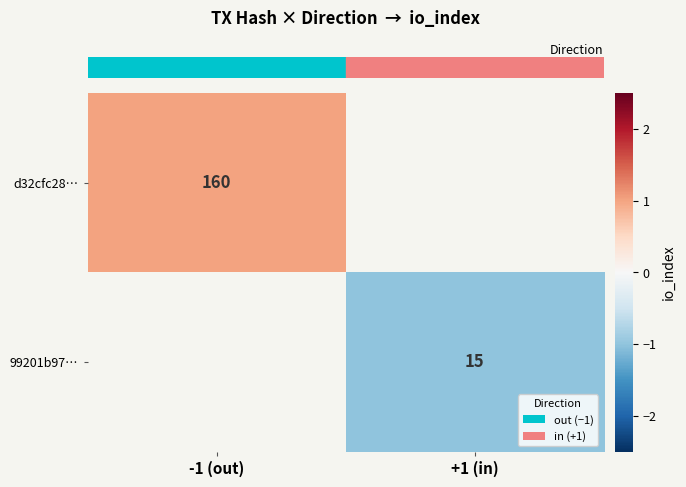

How many categories are shown in the chart?

2